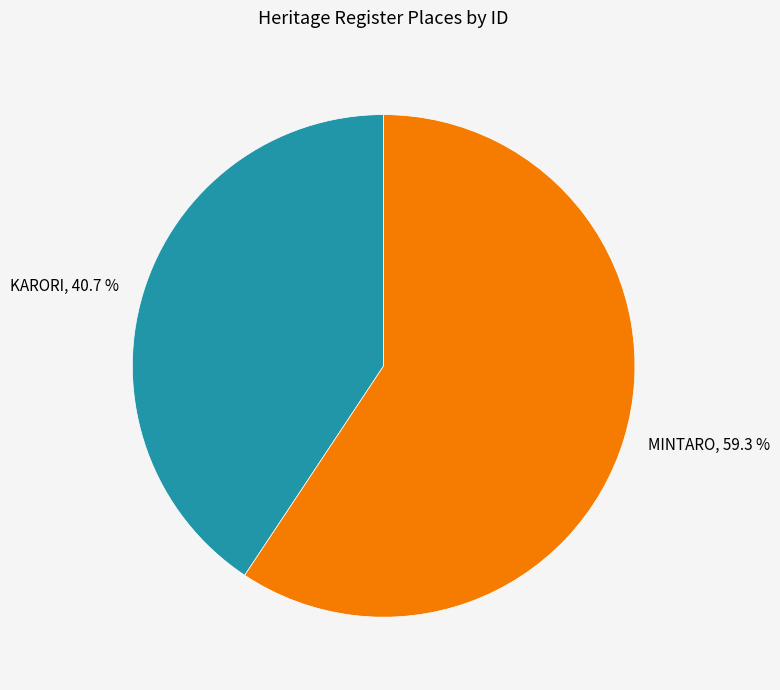

Does KARORI account for over 50% of the chart?

No